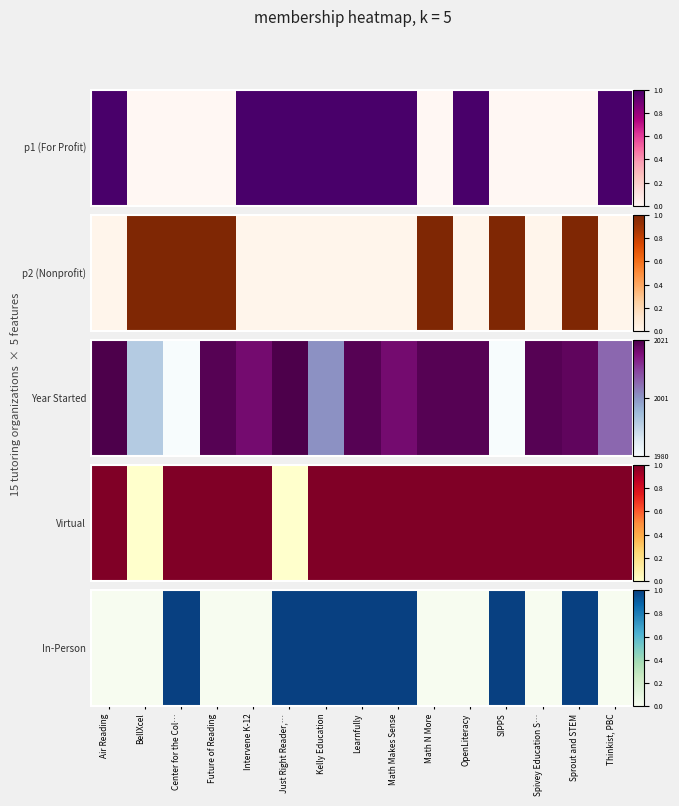

The chart shows a value of 0 at Future of Reading. True or false?

True